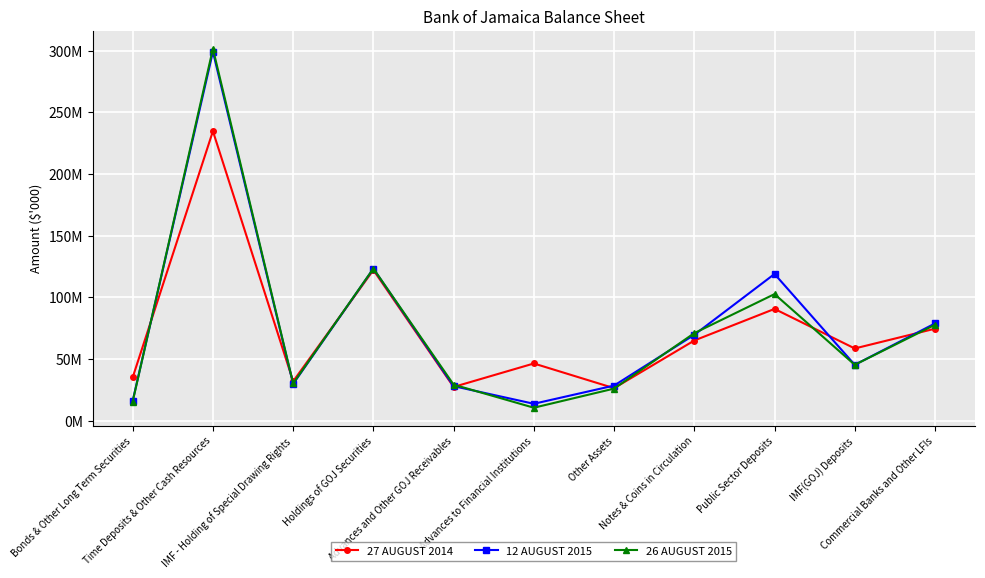

The 26 AUGUST 2015 series shows 123412274 at Holdings of GOJ Securities. True or false?

True